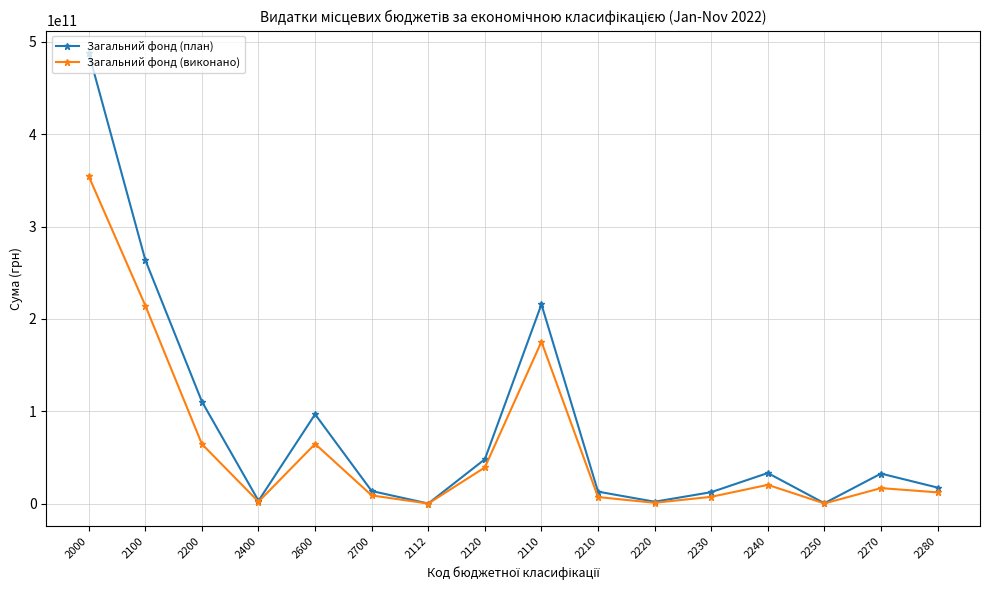

Where does the Загальний фонд (план) series first go above 32459089891?

2000